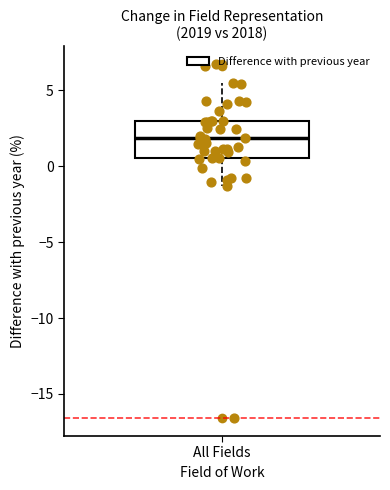

Where does the upper whisker of the box for All Fields end on the y-axis? The values are not printed on the chart, so give them approximately, as read against the axis.

5.5